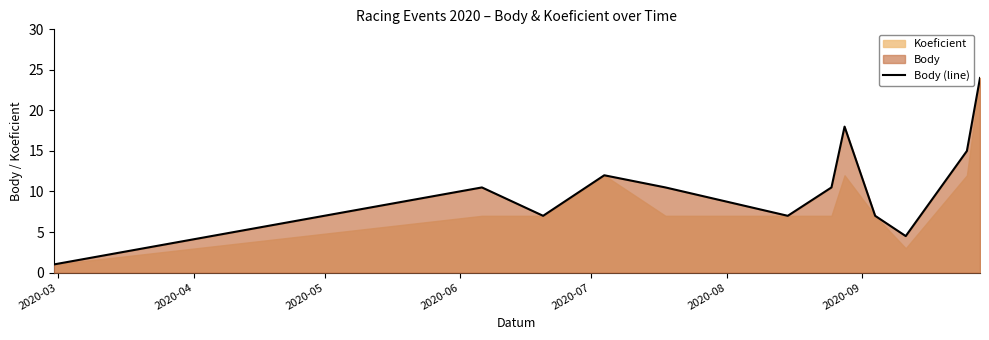

What is the lowest value of the Body (line) series?

1.0